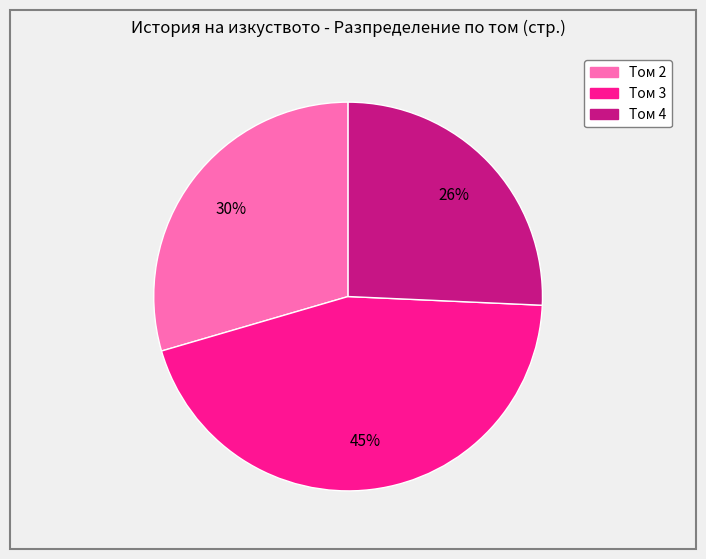

Between Том 2 and Том 3, which is larger?

Том 3